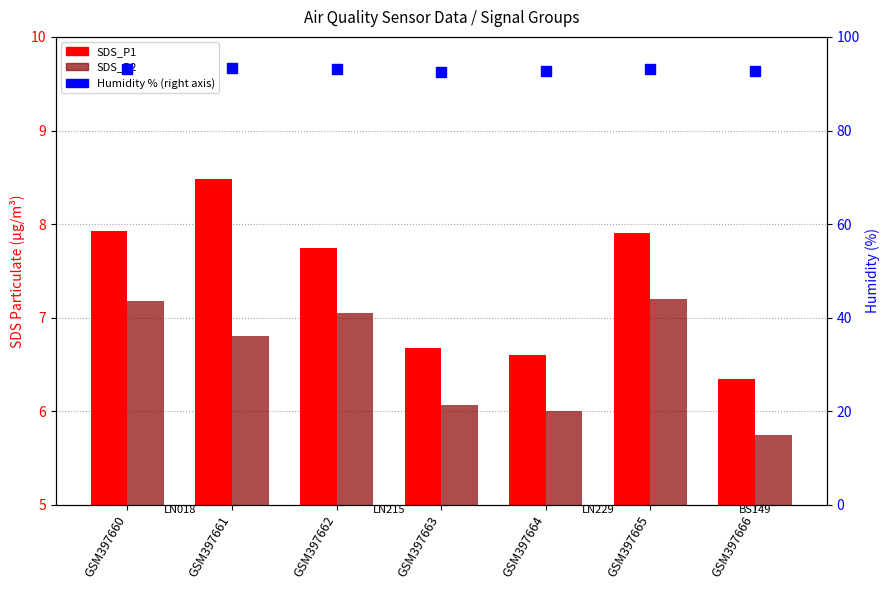

Which series has the largest Y range (max minus min)?

SDS_P1